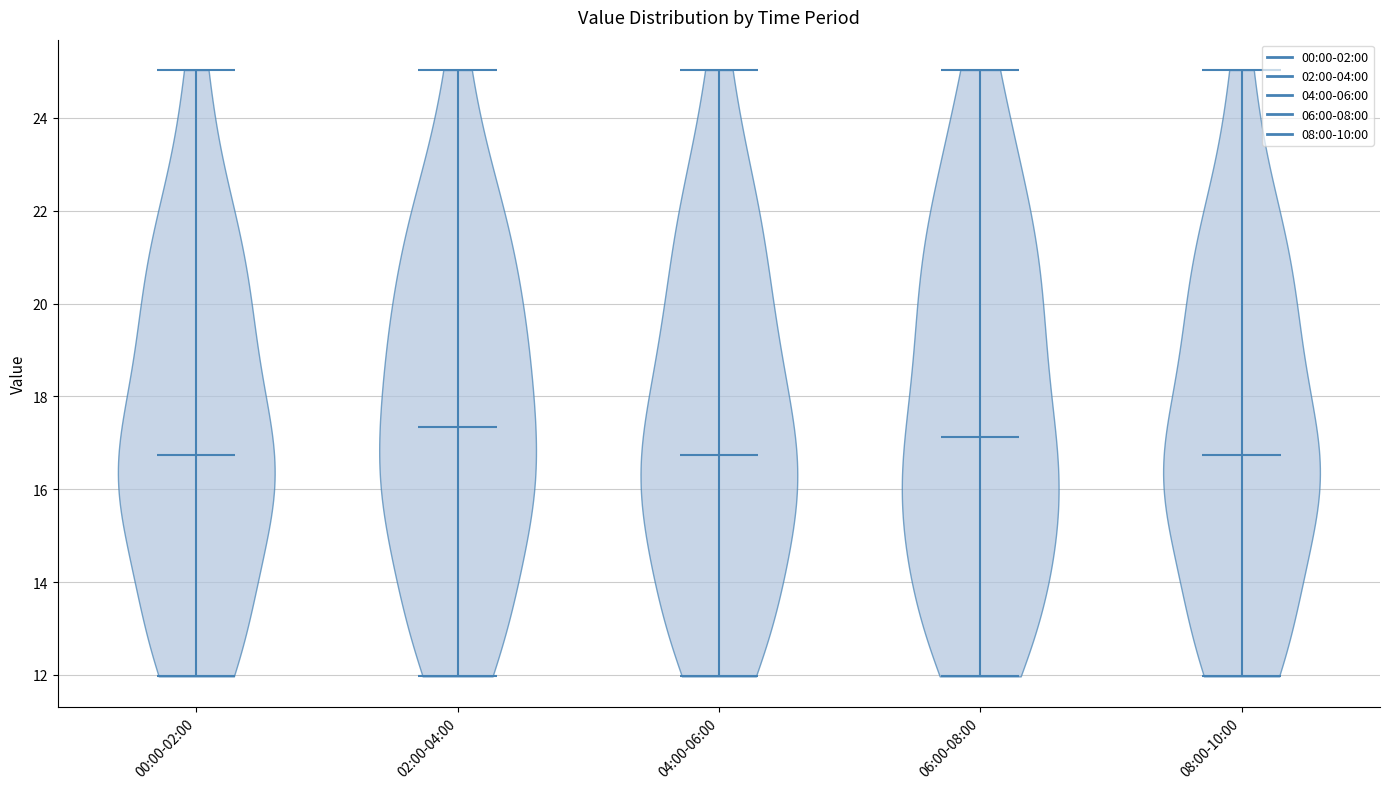

Reading left to right, read every violin against the y-axis: where its median line is, and the lowest and highest points it reaches. The values are not printed on the chart, so give them approximately, as read against the axis.

00:00-02:00: median line 16.8, lowest point 12.0, highest point 25.0
02:00-04:00: median line 17.4, lowest point 12.0, highest point 25.0
04:00-06:00: median line 16.8, lowest point 12.0, highest point 25.0
06:00-08:00: median line 17.2, lowest point 12.0, highest point 25.0
08:00-10:00: median line 16.8, lowest point 12.0, highest point 25.0